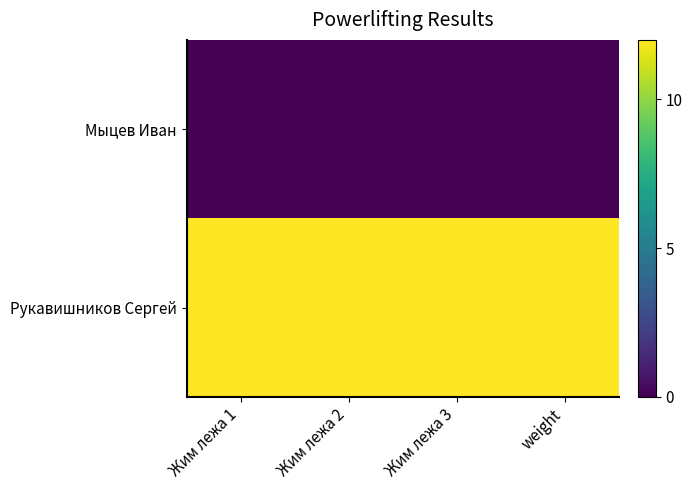

At how many categories does at least one series exceed 2?

4